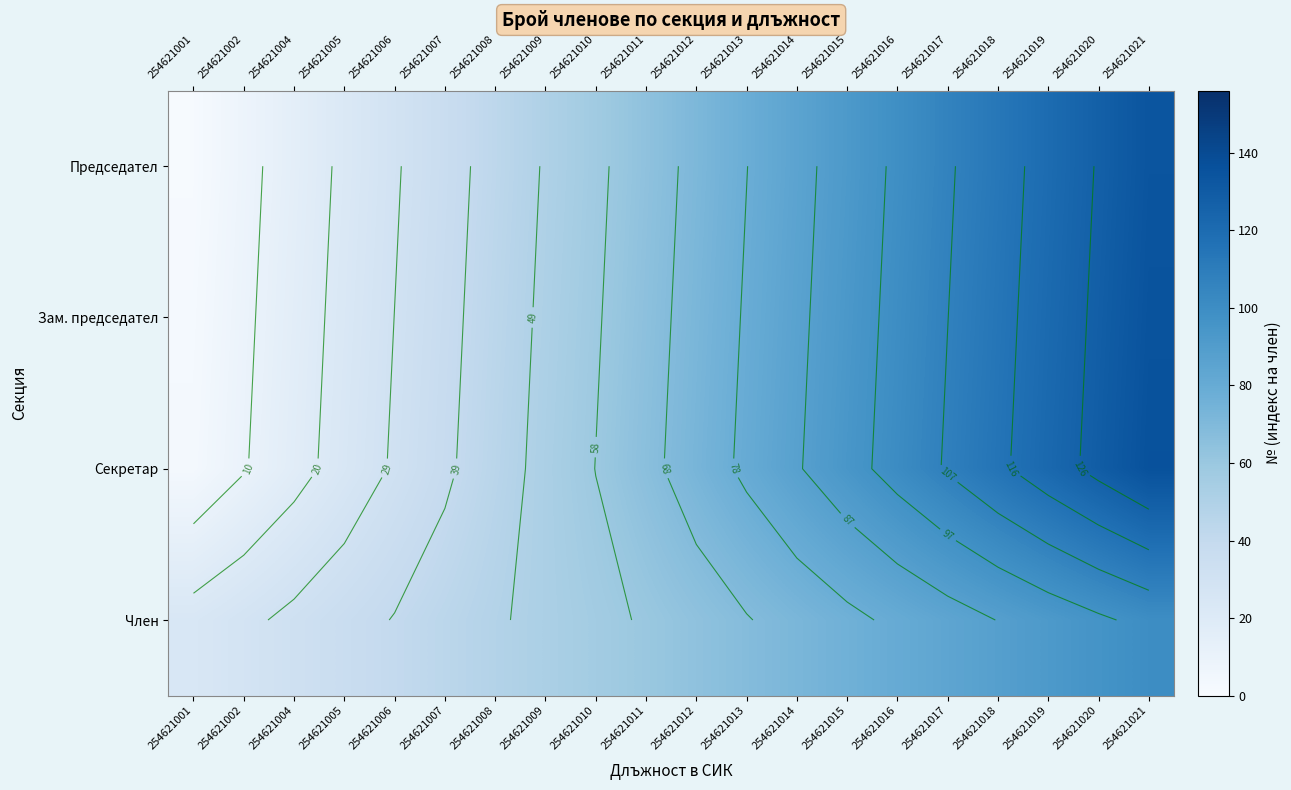

List the series in order of their peak value, lowest first.

Член, Председател, Зам. председател, Секретар